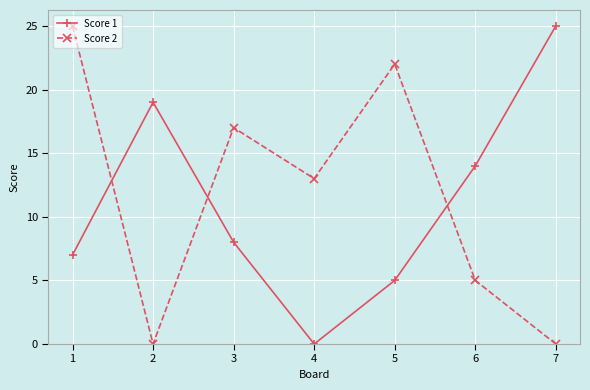

Rank the series at 3 from highest to lowest value.

Score 2, Score 1